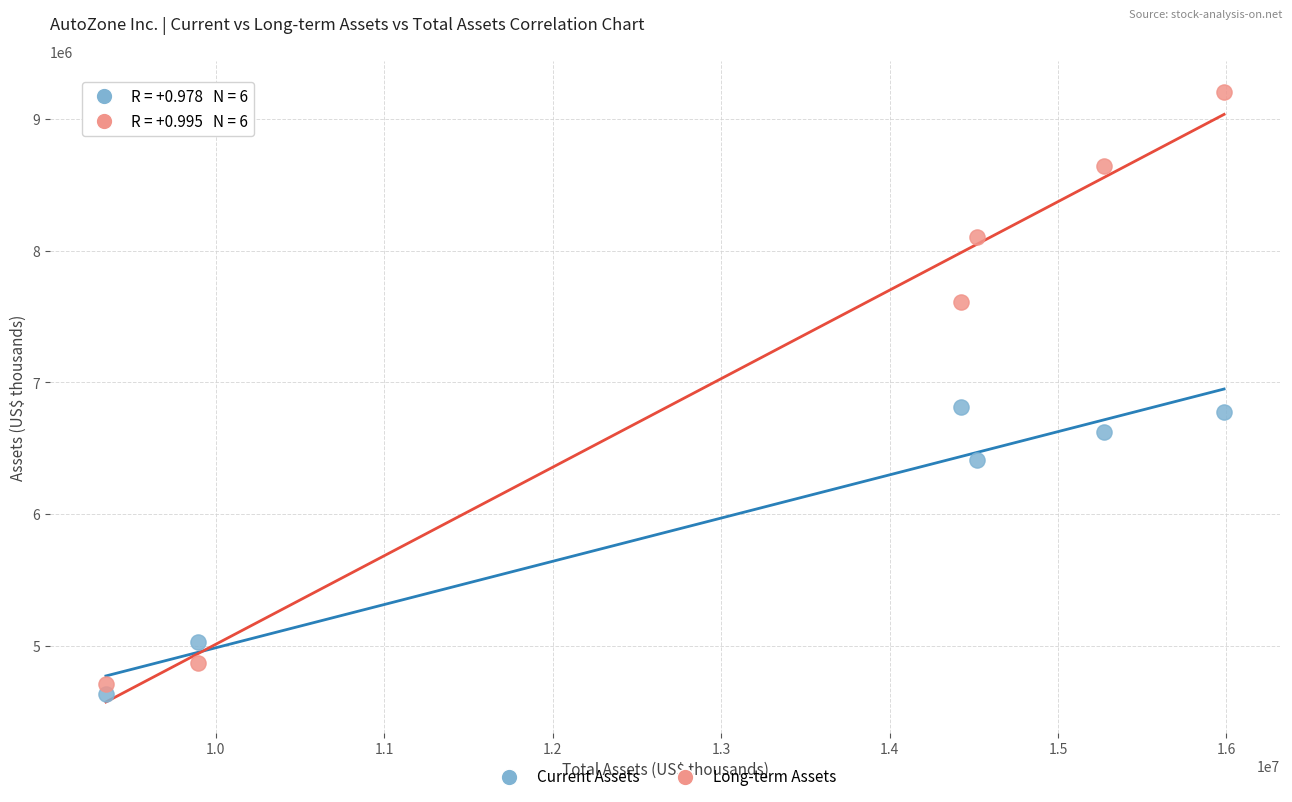

Which series has the largest Y range (max minus min)?

Long-term Assets